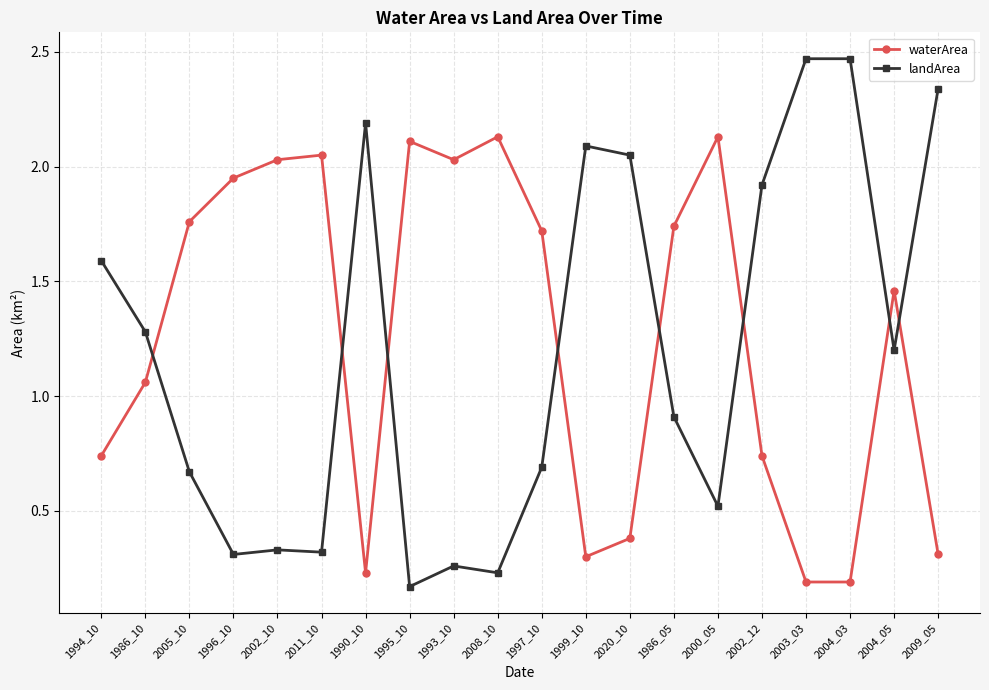

At how many categories does at least one series exceed 1?

20